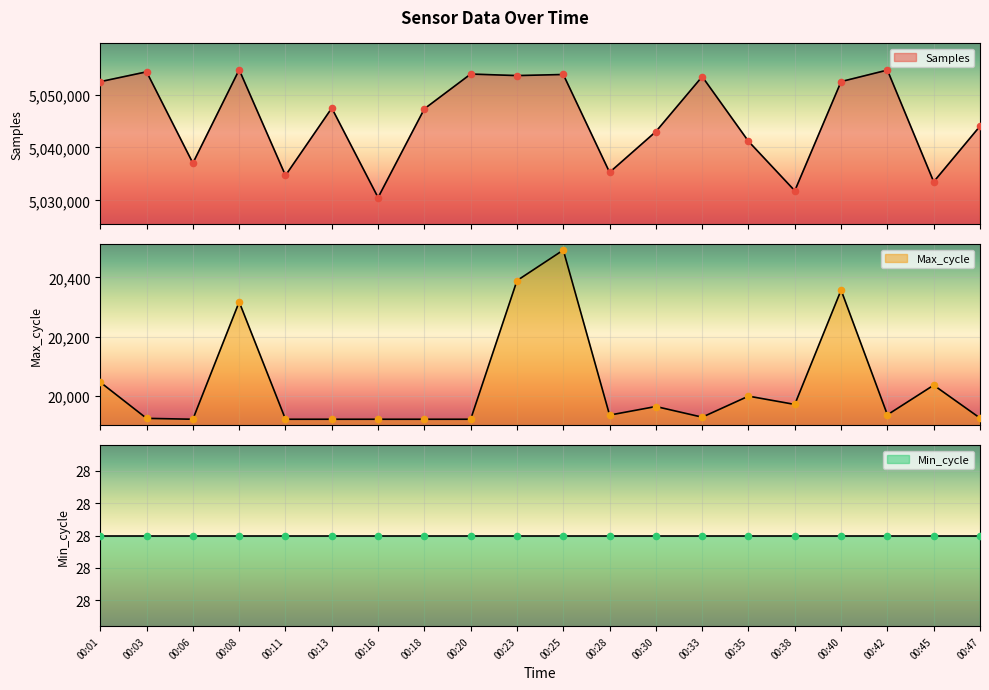

At how many categories does at least one series exceed 2010383?

20